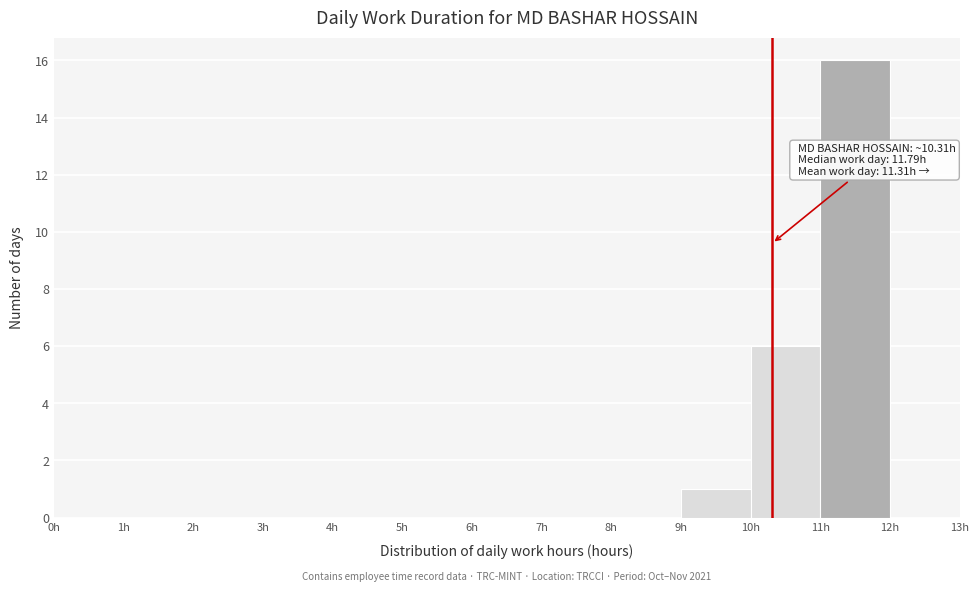

Which range on the x-axis has the tallest bar?

11 to 12